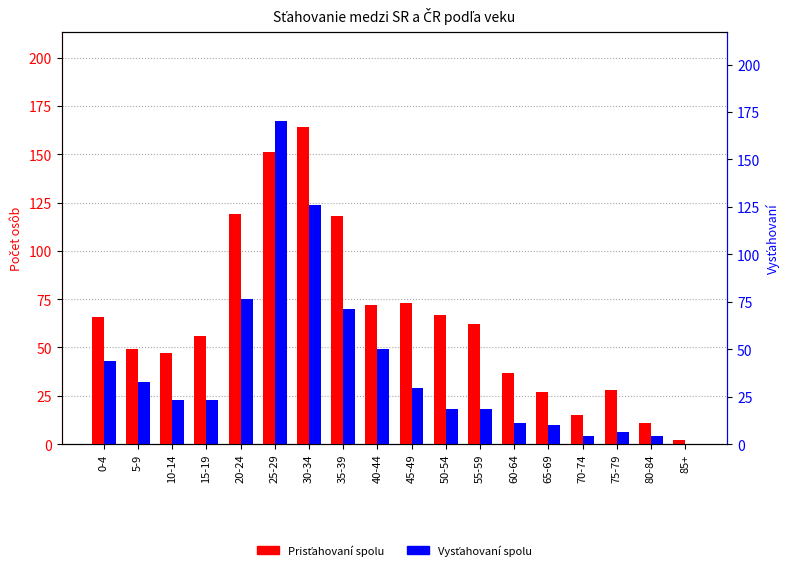

Which has a higher value, 45-49 or 25-29?

25-29